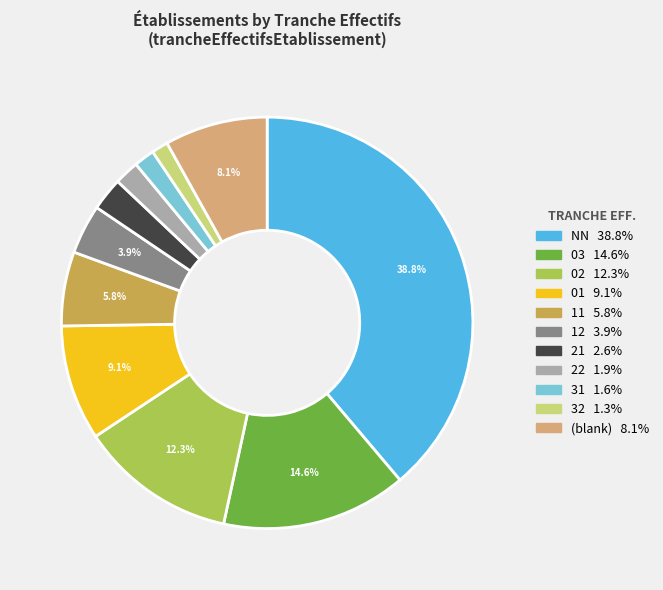

Is there any slice that represents more than half of the pie?

No